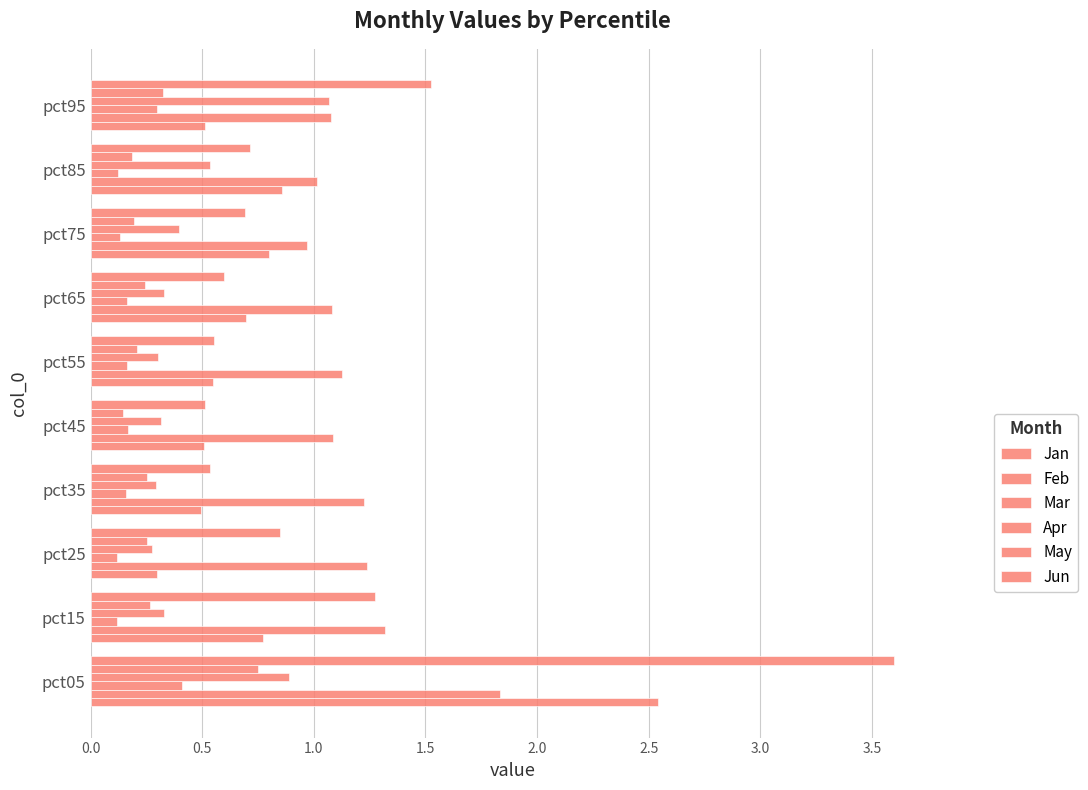

How many data points does each series have?

10